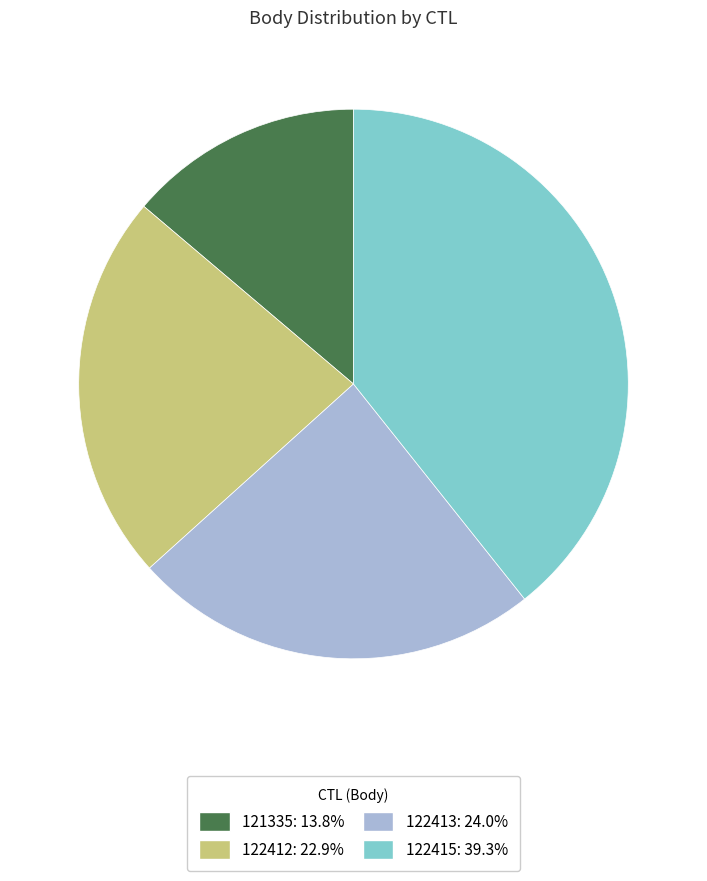

Does any single category account for the majority?

No